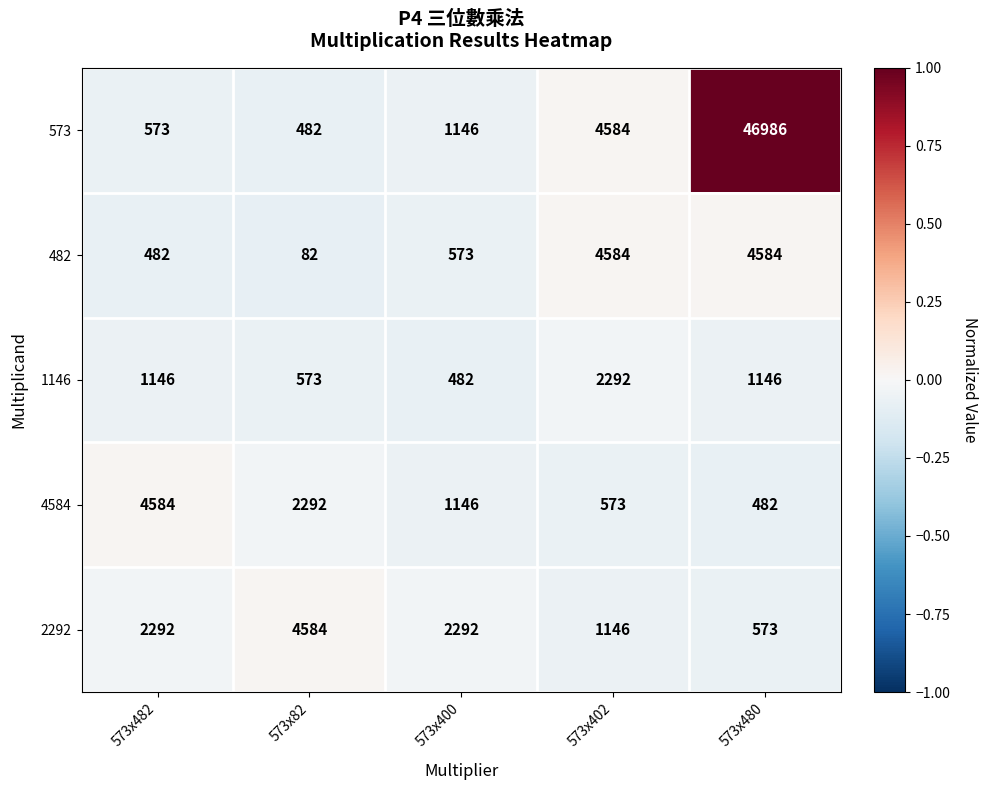

Read the 4584 value at 573x480.

482